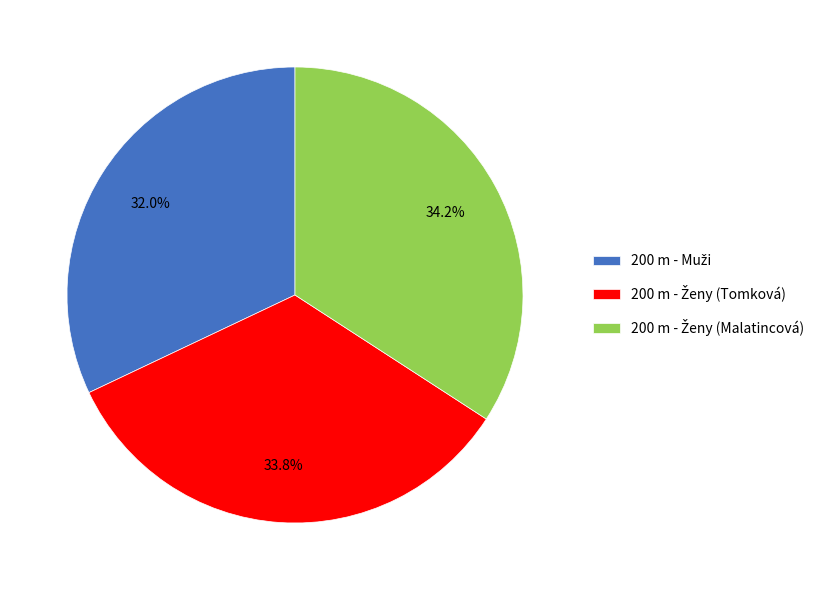

Is there any slice that represents more than half of the pie?

No